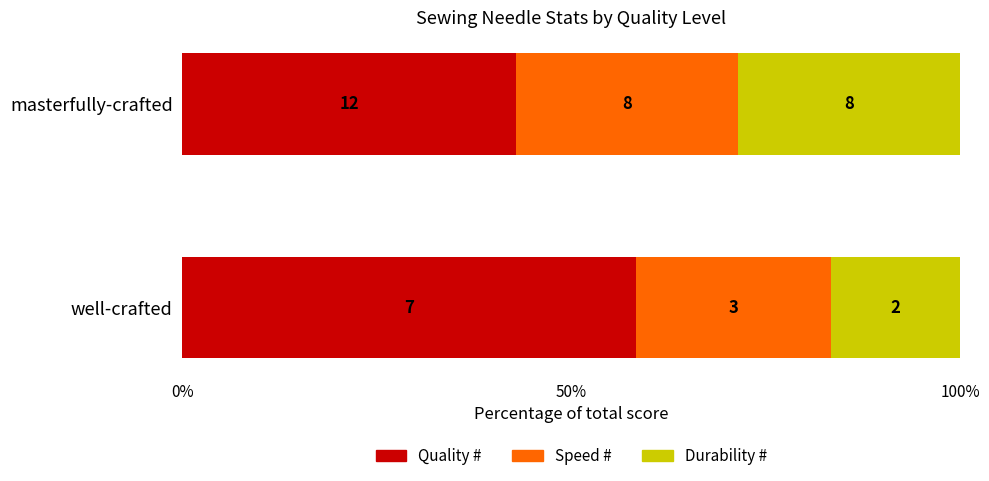

What are all the series names shown in the legend?

Quality #, Speed #, Durability #